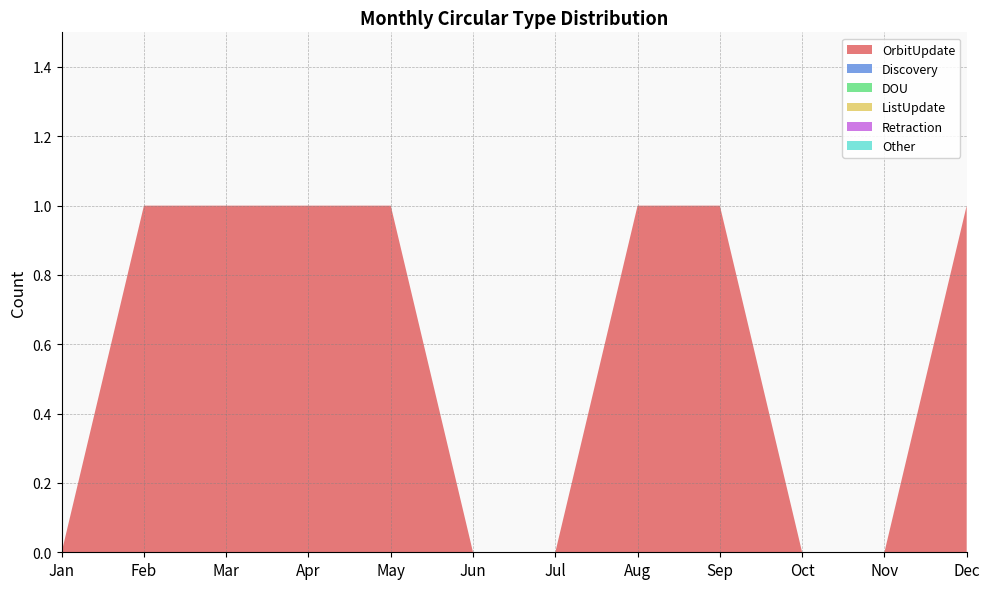

Reading left to right, extract all data points from this chart.

OrbitUpdate: 0	1	1	1	1	0	0	1	1	0	0	1
Discovery: 0	0	0	0	0	0	0	0	0	0	0	0
DOU: 0	0	0	0	0	0	0	0	0	0	0	0
ListUpdate: 0	0	0	0	0	0	0	0	0	0	0	0
Retraction: 0	0	0	0	0	0	0	0	0	0	0	0
Other: 0	0	0	0	0	0	0	0	0	0	0	0